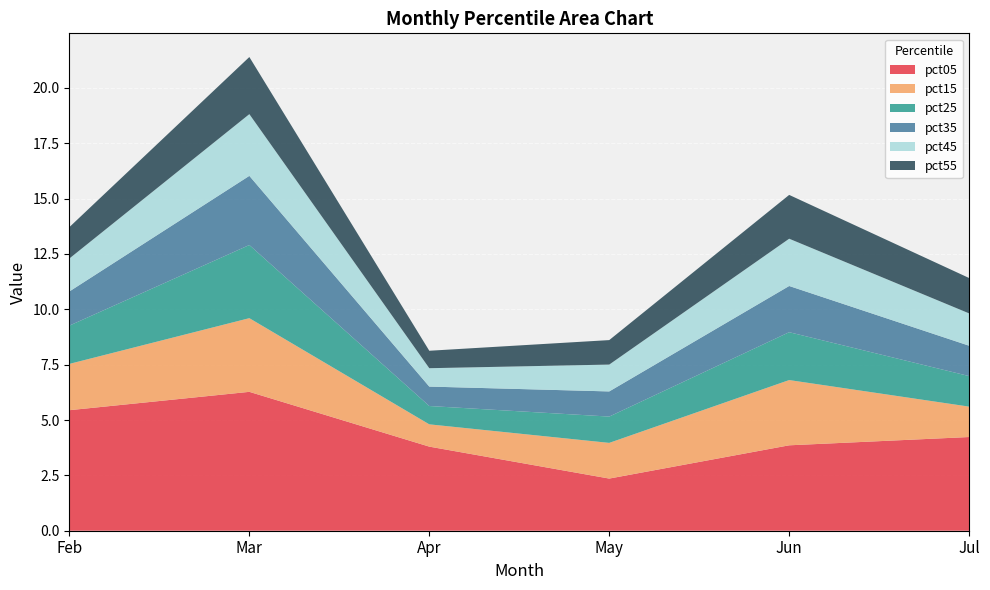

Reading left to right, what are all the values shown in this chart?

pct05: Feb=5.4	Mar=6.3	Apr=3.8	May=2.4	Jun=3.9	Jul=4.2
pct15: Feb=2.1	Mar=3.3	Apr=1.0	May=1.6	Jun=2.9	Jul=1.4
pct25: Feb=1.7	Mar=3.3	Apr=0.8	May=1.2	Jun=2.2	Jul=1.4
pct35: Feb=1.5	Mar=3.1	Apr=0.9	May=1.1	Jun=2.1	Jul=1.4
pct45: Feb=1.5	Mar=2.8	Apr=0.8	May=1.2	Jun=2.1	Jul=1.5
pct55: Feb=1.4	Mar=2.6	Apr=0.8	May=1.1	Jun=2.0	Jul=1.6